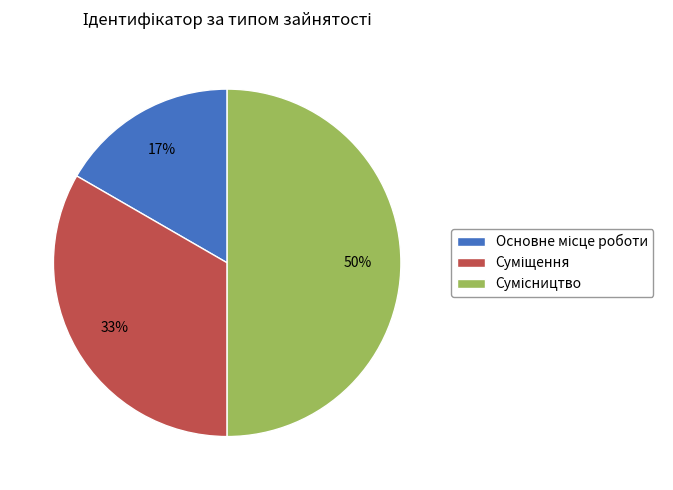

To the nearest percent, what is the average slice percentage?

33%